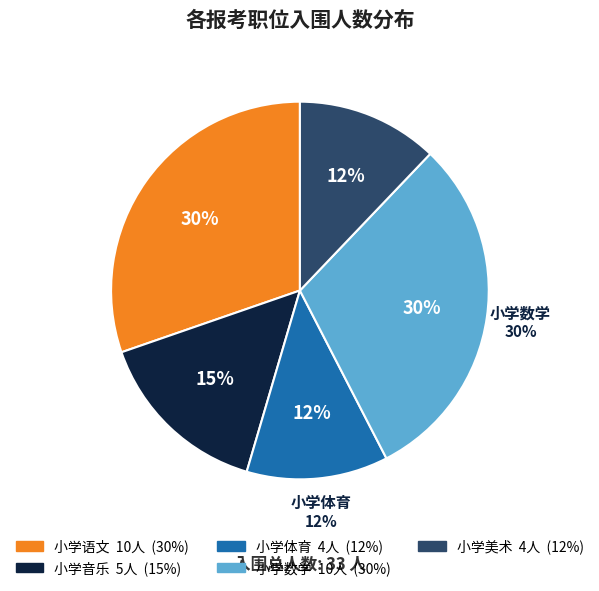

To the nearest percent, what is the difference between the largest and smallest slice percentages?

18%